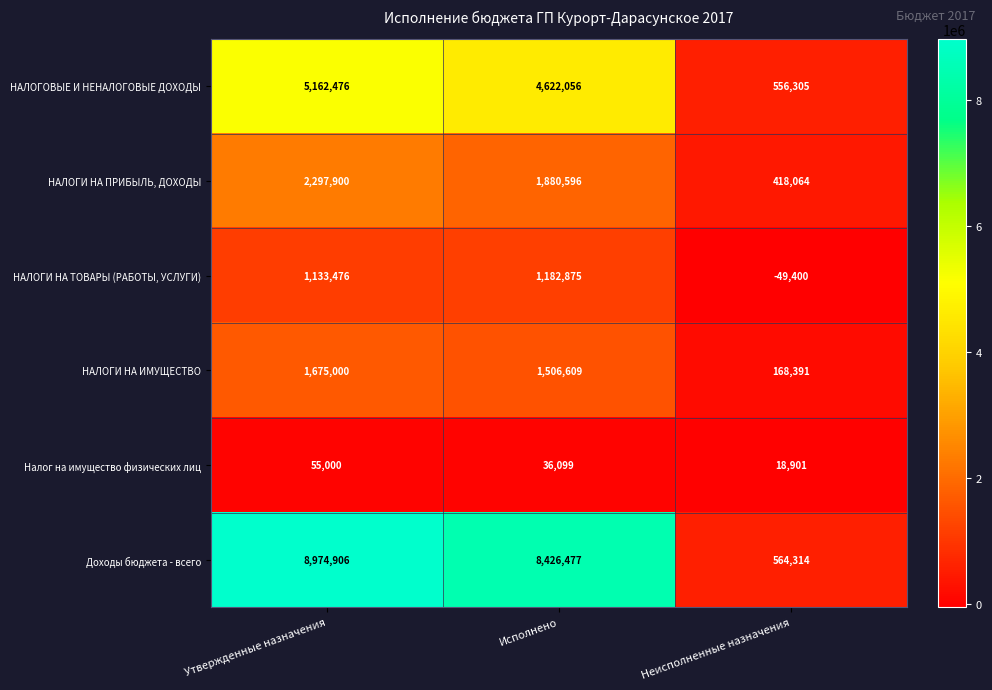

How many distinct data groups are displayed?

6